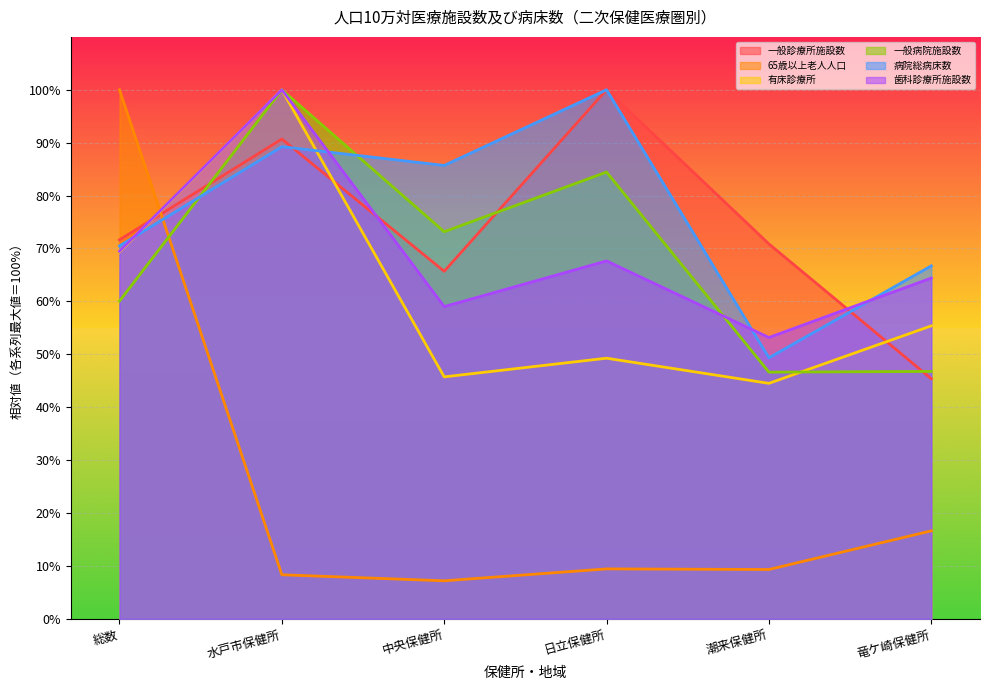

What is the difference between the second highest and second lowest values in the 一般診療所施設数 series?

25.0